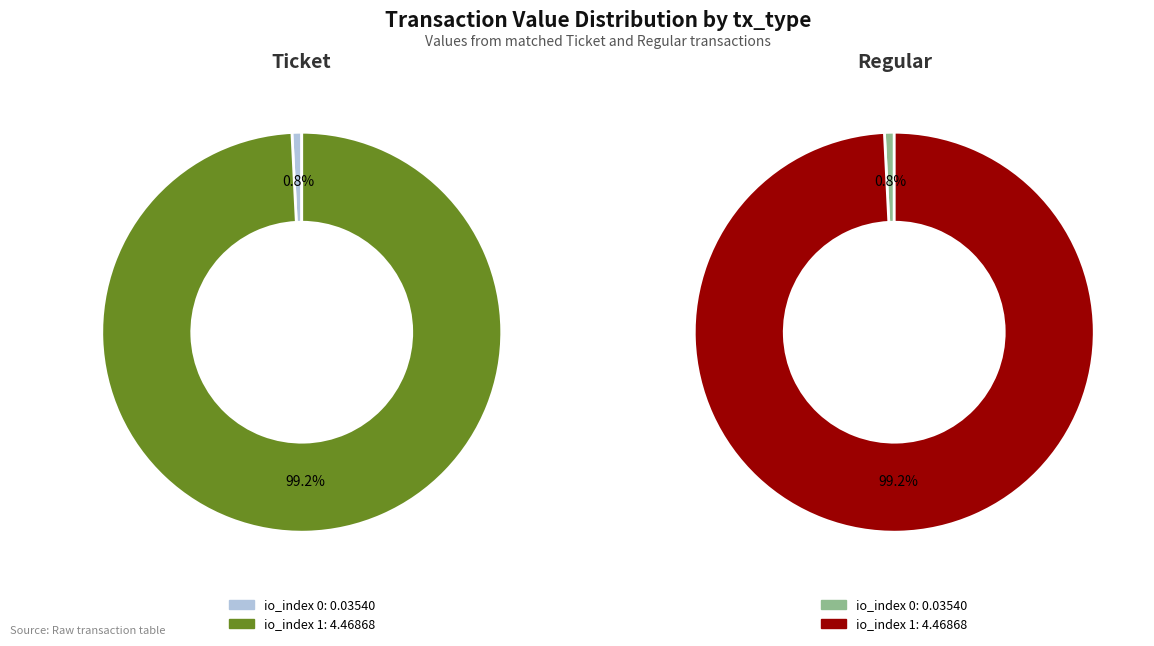

Does io_index 1 represent more than half of the total?

Yes